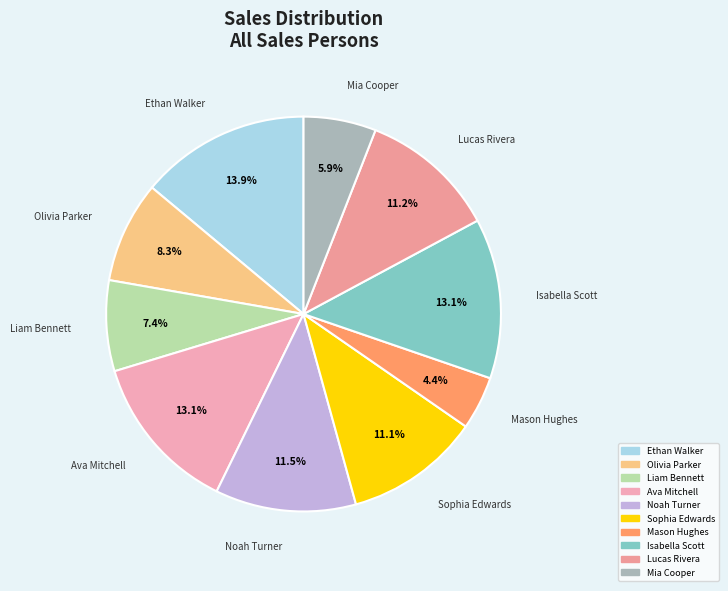

Which has a higher value, Noah Turner or Isabella Scott?

Isabella Scott